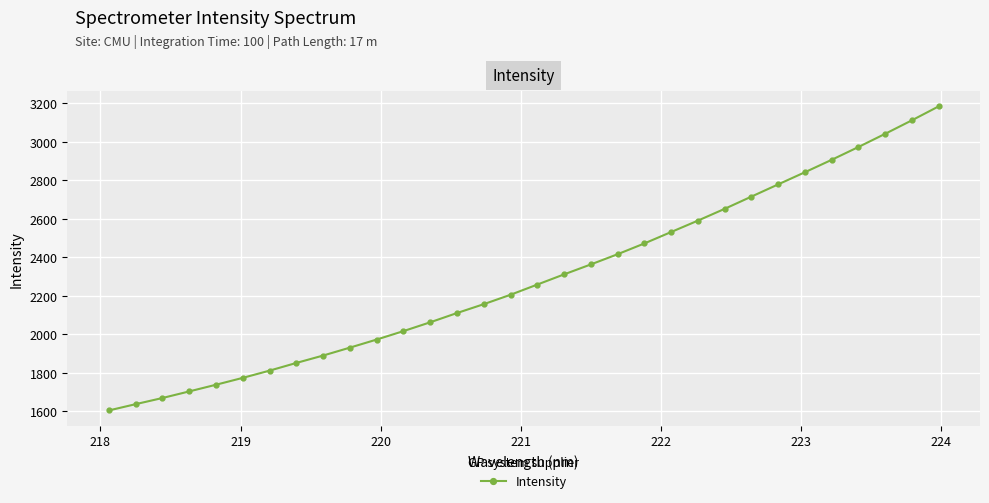

Count the number of values greater than 2258.

16